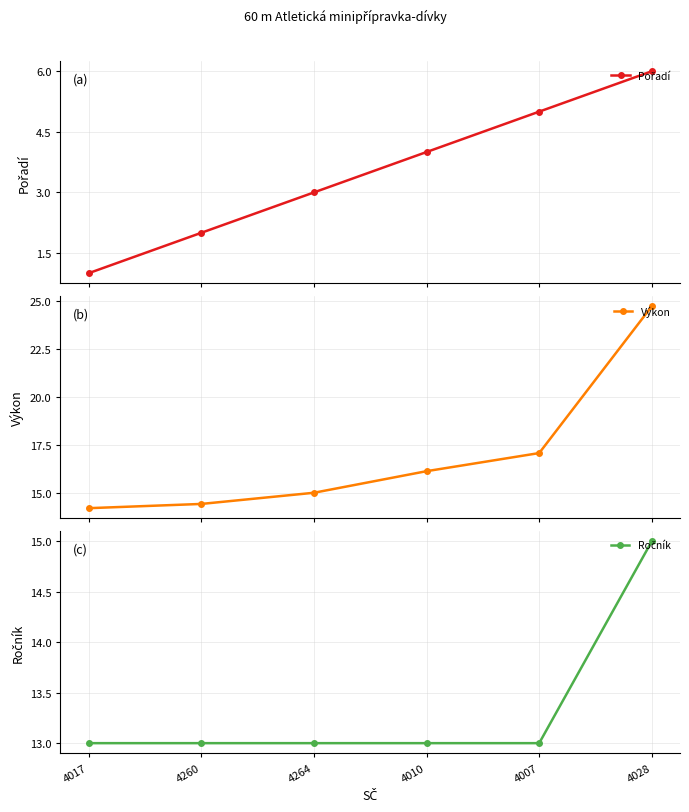

What is the sum of the Pořadí values at 4260 and 4264?

5.0